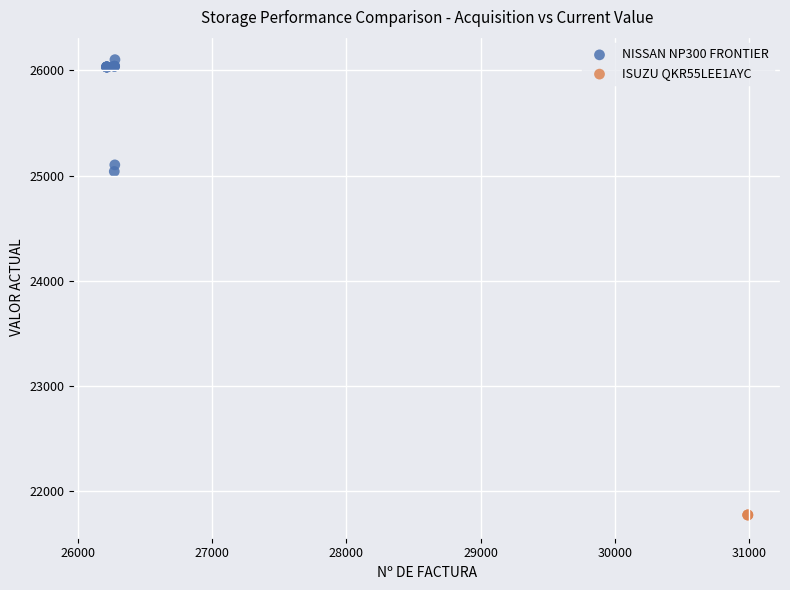

Which series reaches the maximum Y coordinate?

NISSAN NP300 FRONTIER